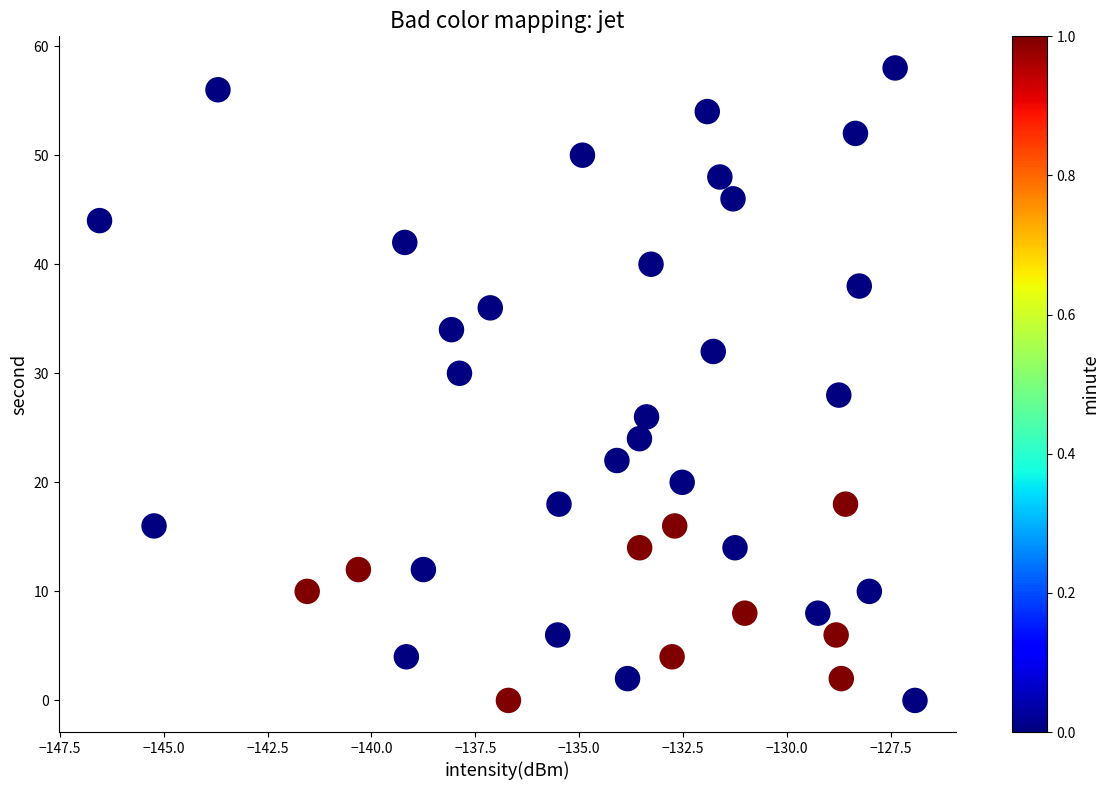

What is the range of Y values (max minus min)?

58